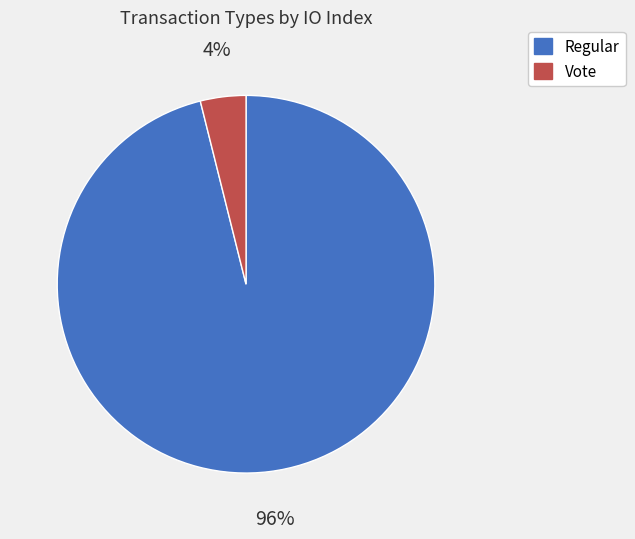

Count the number of slices in the pie.

2